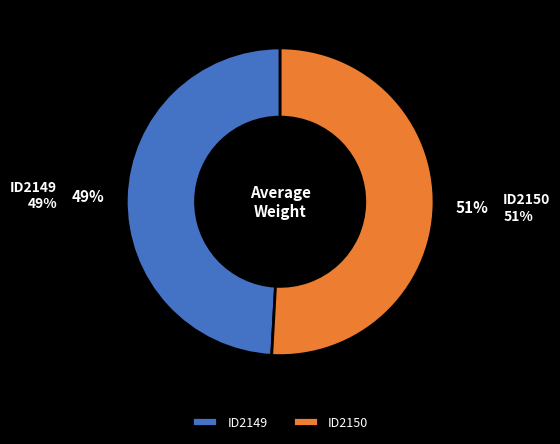

True or false: ID2149 accounts for 36% of the total.

False